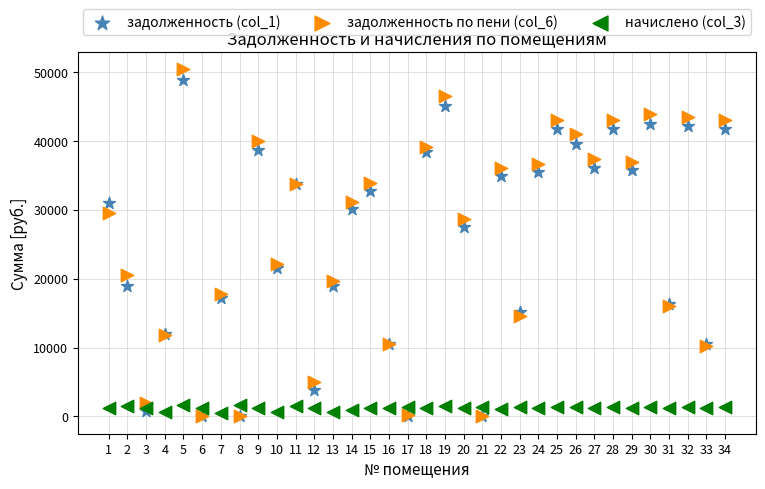

Across all series, what Y value is closest to 25207?

27449.0